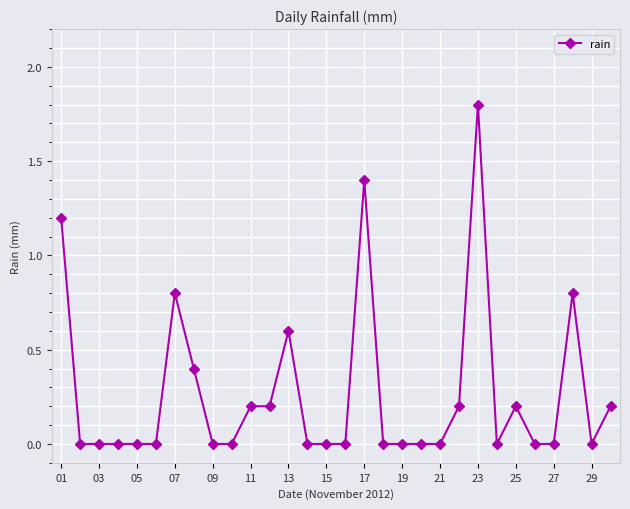

What is the average value?

0.3